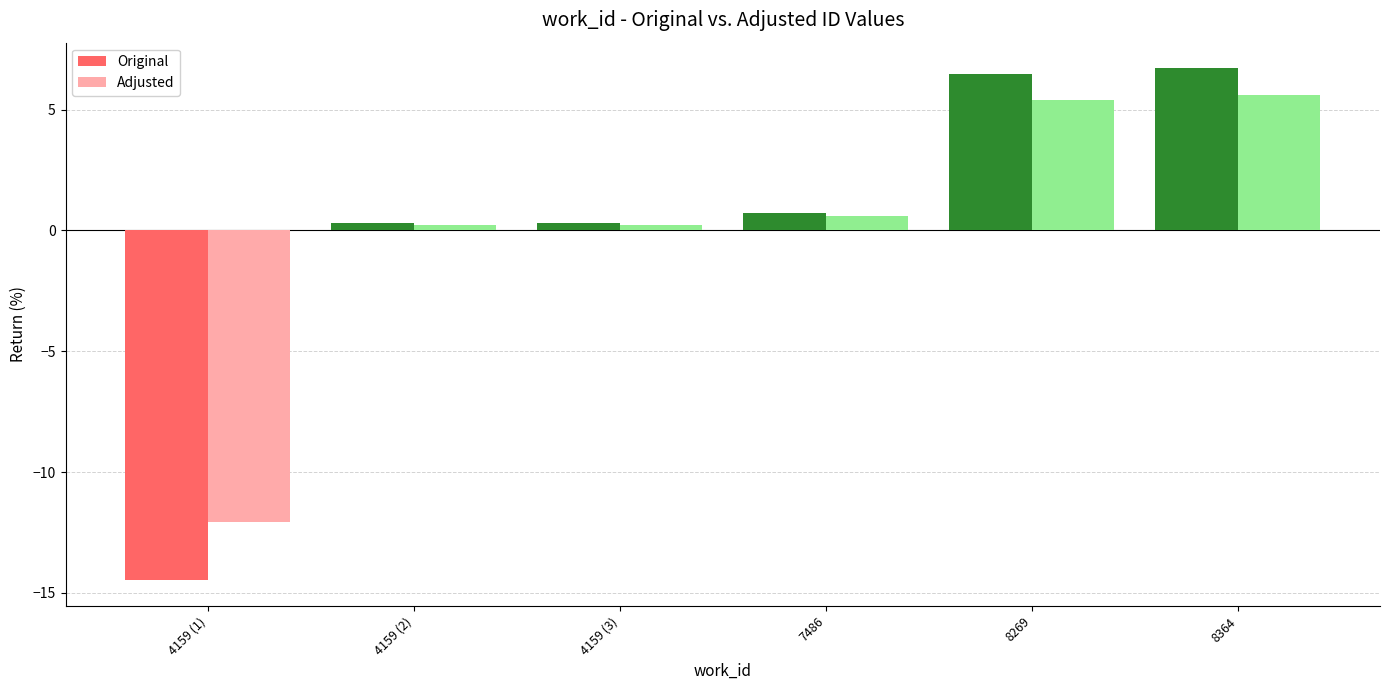

The Original series shows 6.5 at 8269. True or false?

True